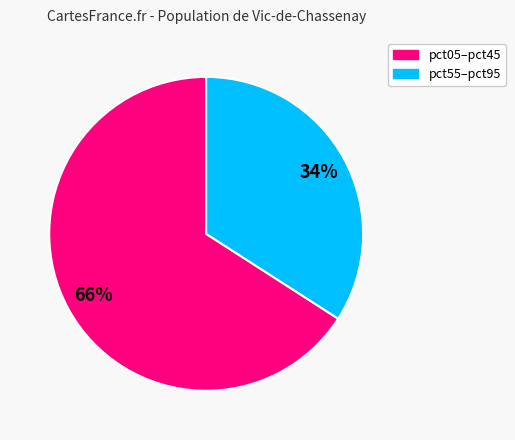

How many slices are in this pie chart?

2